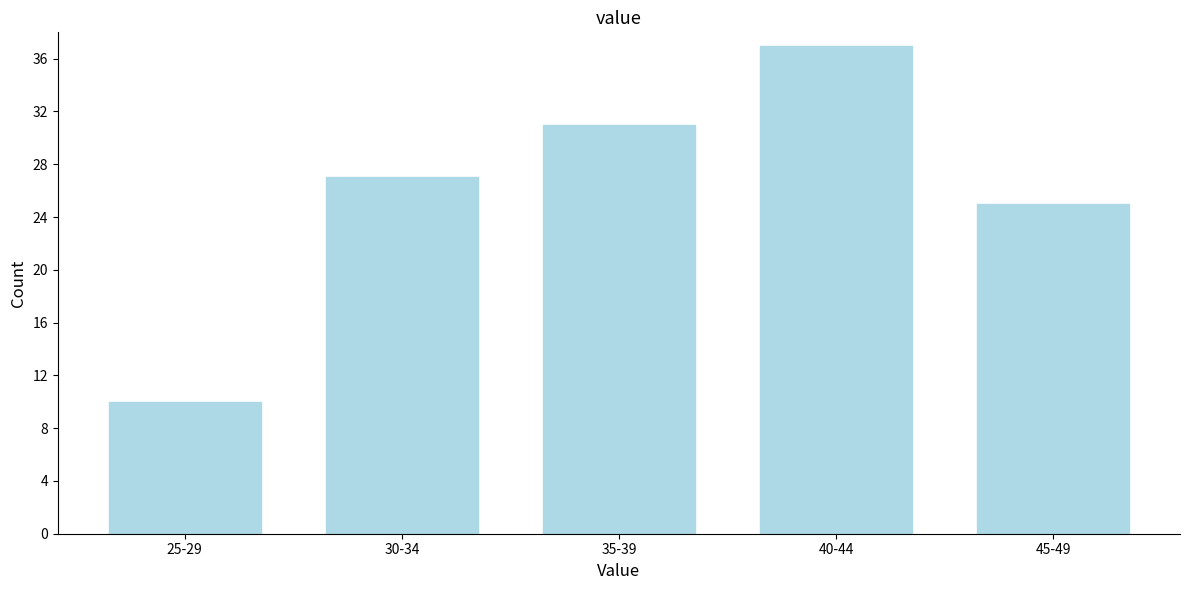

Reading left to right, what are all the values shown in this chart?

10	27	31	37	25